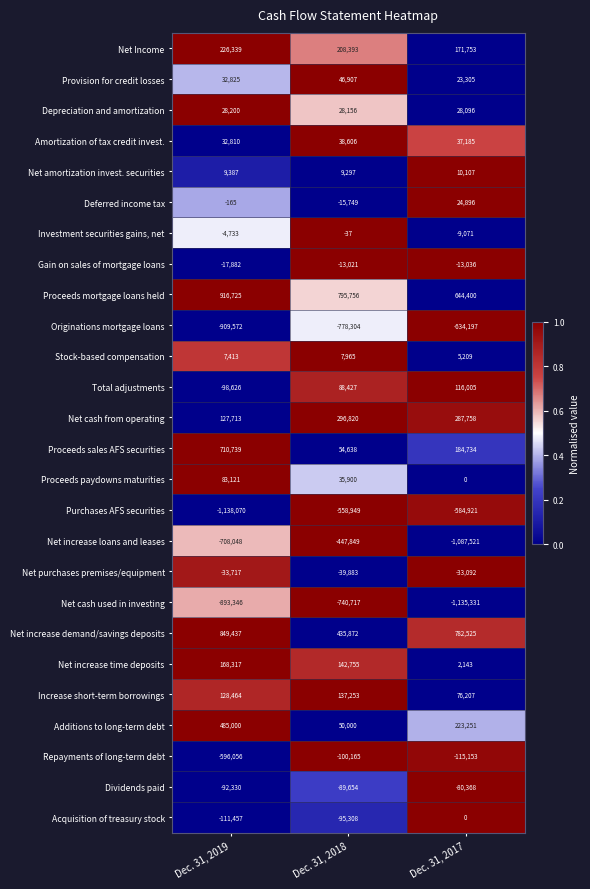

At which category does the chart reach its peak across all series?

Dec. 31, 2019